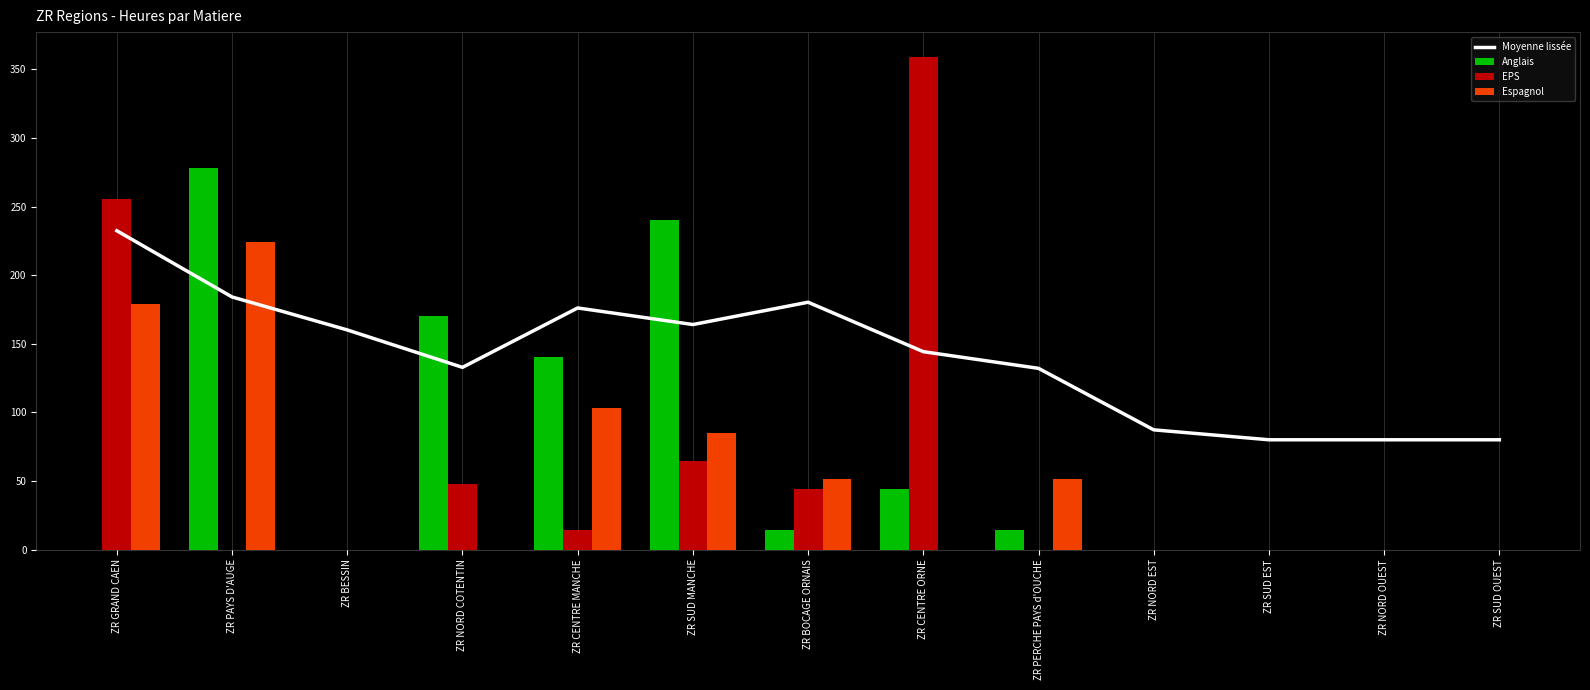

List the labels in order of Moyenne lissée value, smallest first.

ZR SUD EST, ZR NORD OUEST, ZR SUD OUEST, ZR NORD EST, ZR PERCHE PAYS d'OUCHE, ZR NORD COTENTIN, ZR CENTRE ORNE, ZR BESSIN, ZR SUD MANCHE, ZR CENTRE MANCHE, ZR BOCAGE ORNAIS, ZR PAYS D'AUGE, ZR GRAND CAEN